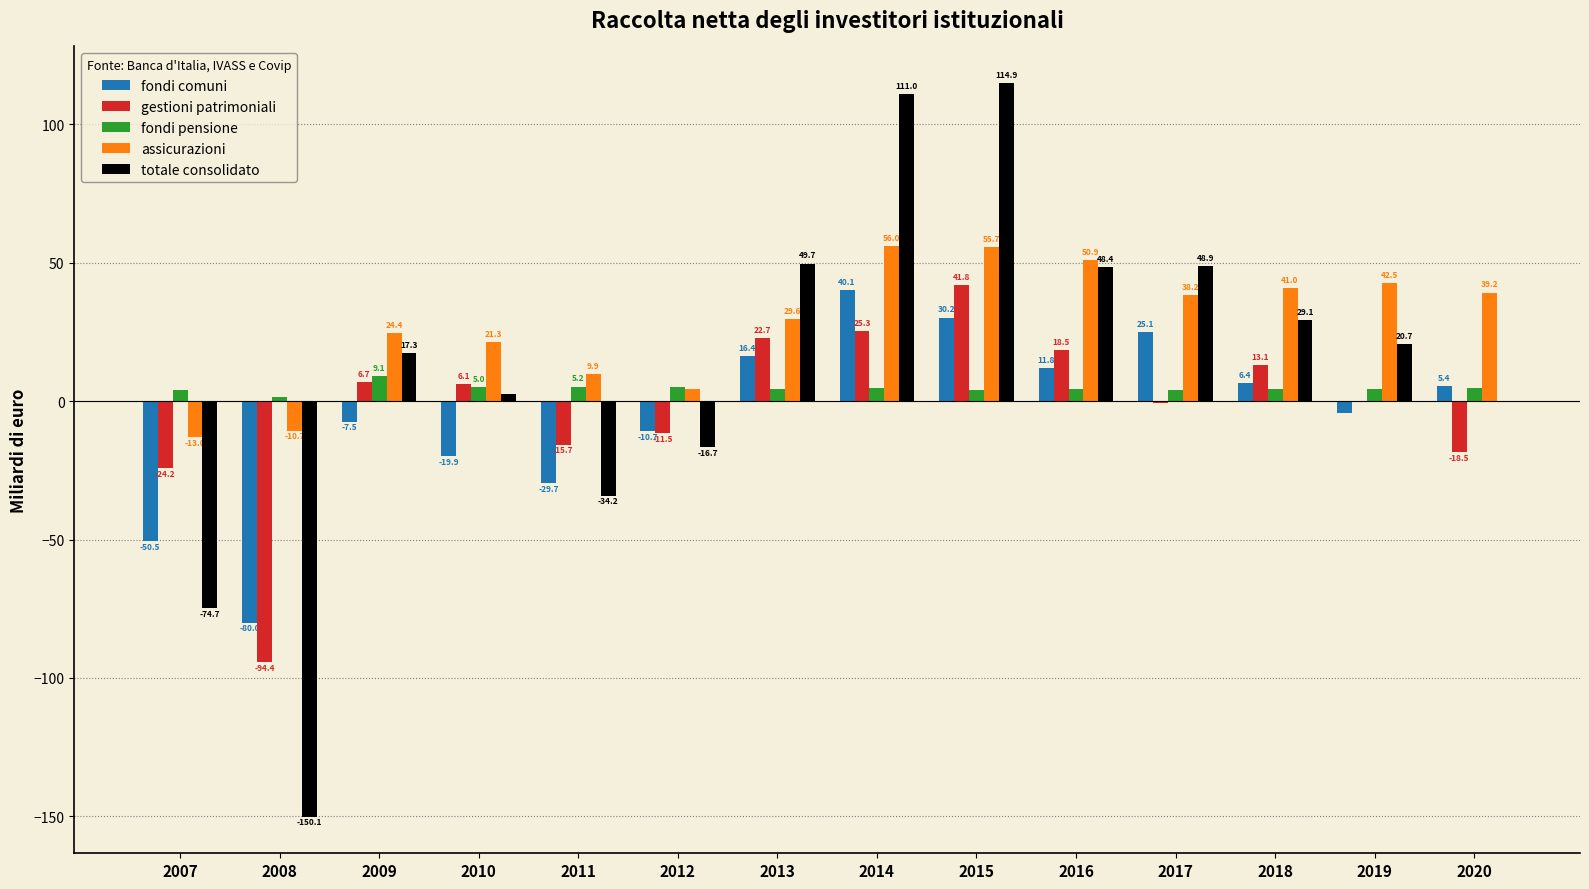

How many series are shown in this chart?

5